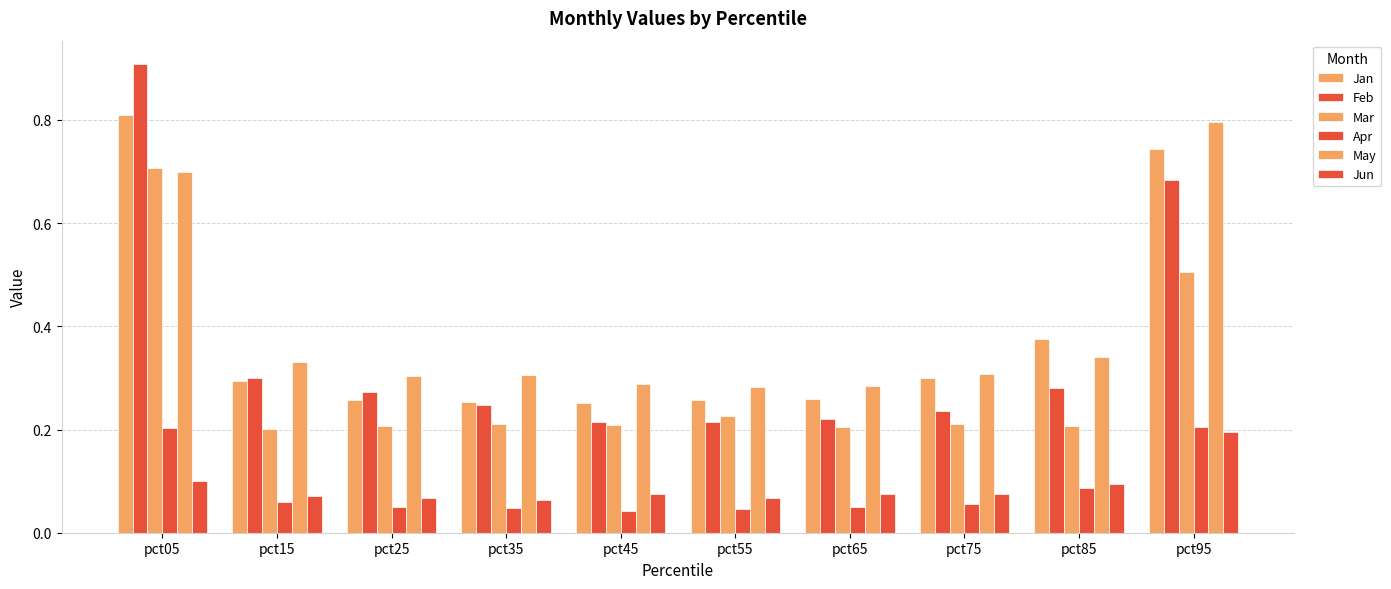

Count the Mar values in the range 0 to 1.

10